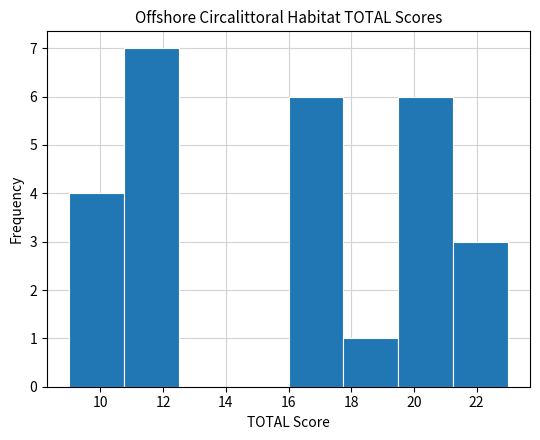

How tall is the bar that spans 10.75 to 12.50 on the x-axis? Neither the bar edges nor the heights are printed on the chart, so give them approximately, as read against the axes.

7